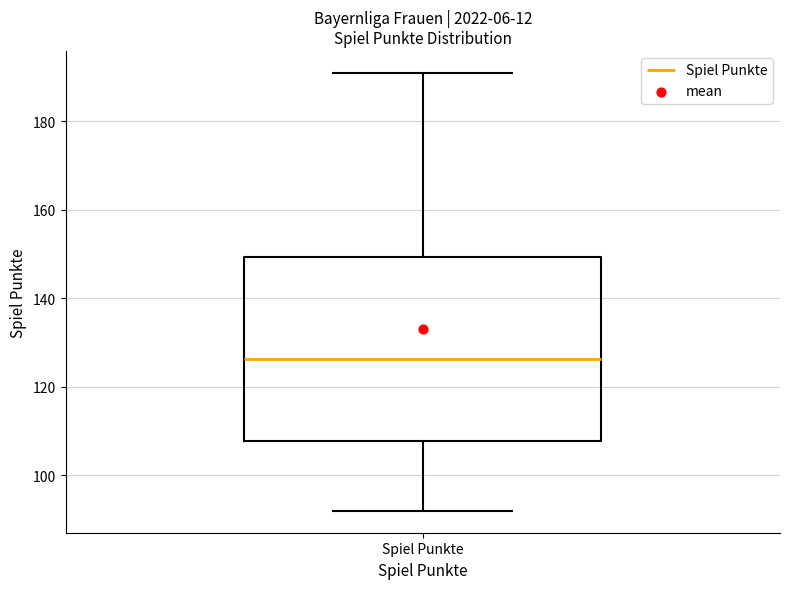

Read this box plot against the y-axis: the position of the median line, the range covered by the box, and the ends of both whiskers. The values are not printed on the chart, so give them approximately, as read against the axis.

median 126, box 108 to 150, whiskers 92 to 192